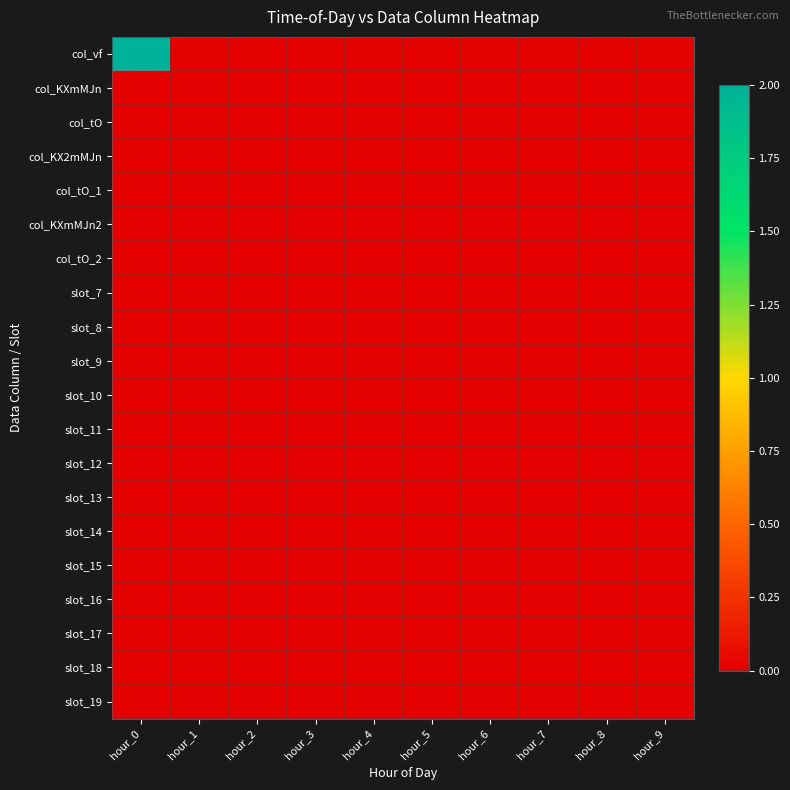

Reading right to left, list all the values displayed in this chart.

col_vf: hour_9=0	hour_8=0	hour_7=0	hour_6=0	hour_5=0	hour_4=0	hour_3=0	hour_2=0	hour_1=0	hour_0=2
col_KXmMJn: hour_9=0	hour_8=0	hour_7=0	hour_6=0	hour_5=0	hour_4=0	hour_3=0	hour_2=0	hour_1=0	hour_0=0
col_tO: hour_9=0	hour_8=0	hour_7=0	hour_6=0	hour_5=0	hour_4=0	hour_3=0	hour_2=0	hour_1=0	hour_0=0
col_KX2mMJn: hour_9=0	hour_8=0	hour_7=0	hour_6=0	hour_5=0	hour_4=0	hour_3=0	hour_2=0	hour_1=0	hour_0=0
col_tO_1: hour_9=0	hour_8=0	hour_7=0	hour_6=0	hour_5=0	hour_4=0	hour_3=0	hour_2=0	hour_1=0	hour_0=0
col_KXmMJn2: hour_9=0	hour_8=0	hour_7=0	hour_6=0	hour_5=0	hour_4=0	hour_3=0	hour_2=0	hour_1=0	hour_0=0
col_tO_2: hour_9=0	hour_8=0	hour_7=0	hour_6=0	hour_5=0	hour_4=0	hour_3=0	hour_2=0	hour_1=0	hour_0=0
slot_7: hour_9=0	hour_8=0	hour_7=0	hour_6=0	hour_5=0	hour_4=0	hour_3=0	hour_2=0	hour_1=0	hour_0=0
slot_8: hour_9=0	hour_8=0	hour_7=0	hour_6=0	hour_5=0	hour_4=0	hour_3=0	hour_2=0	hour_1=0	hour_0=0
slot_9: hour_9=0	hour_8=0	hour_7=0	hour_6=0	hour_5=0	hour_4=0	hour_3=0	hour_2=0	hour_1=0	hour_0=0
slot_10: hour_9=0	hour_8=0	hour_7=0	hour_6=0	hour_5=0	hour_4=0	hour_3=0	hour_2=0	hour_1=0	hour_0=0
slot_11: hour_9=0	hour_8=0	hour_7=0	hour_6=0	hour_5=0	hour_4=0	hour_3=0	hour_2=0	hour_1=0	hour_0=0
slot_12: hour_9=0	hour_8=0	hour_7=0	hour_6=0	hour_5=0	hour_4=0	hour_3=0	hour_2=0	hour_1=0	hour_0=0
slot_13: hour_9=0	hour_8=0	hour_7=0	hour_6=0	hour_5=0	hour_4=0	hour_3=0	hour_2=0	hour_1=0	hour_0=0
slot_14: hour_9=0	hour_8=0	hour_7=0	hour_6=0	hour_5=0	hour_4=0	hour_3=0	hour_2=0	hour_1=0	hour_0=0
slot_15: hour_9=0	hour_8=0	hour_7=0	hour_6=0	hour_5=0	hour_4=0	hour_3=0	hour_2=0	hour_1=0	hour_0=0
slot_16: hour_9=0	hour_8=0	hour_7=0	hour_6=0	hour_5=0	hour_4=0	hour_3=0	hour_2=0	hour_1=0	hour_0=0
slot_17: hour_9=0	hour_8=0	hour_7=0	hour_6=0	hour_5=0	hour_4=0	hour_3=0	hour_2=0	hour_1=0	hour_0=0
slot_18: hour_9=0	hour_8=0	hour_7=0	hour_6=0	hour_5=0	hour_4=0	hour_3=0	hour_2=0	hour_1=0	hour_0=0
slot_19: hour_9=0	hour_8=0	hour_7=0	hour_6=0	hour_5=0	hour_4=0	hour_3=0	hour_2=0	hour_1=0	hour_0=0